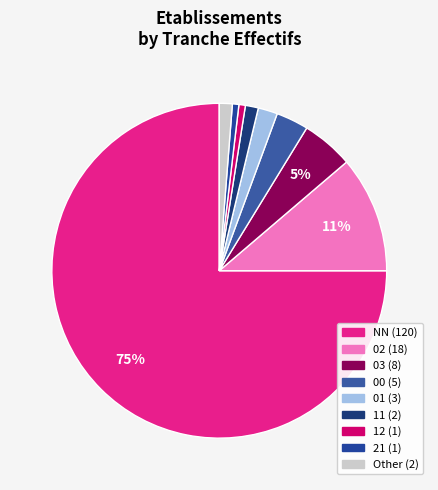

How many slices are in this pie chart?

9